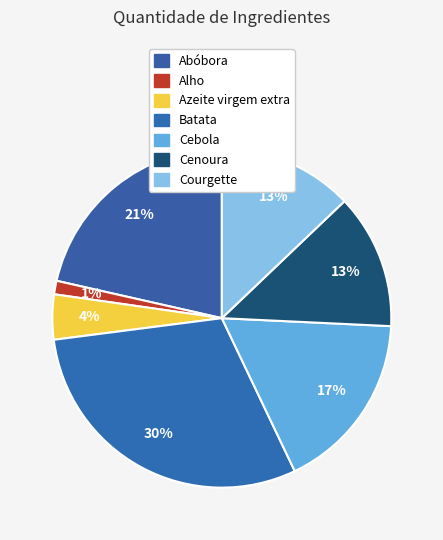

To the nearest percent, what is the difference between the Batata and Abóbora slice percentages?

9%